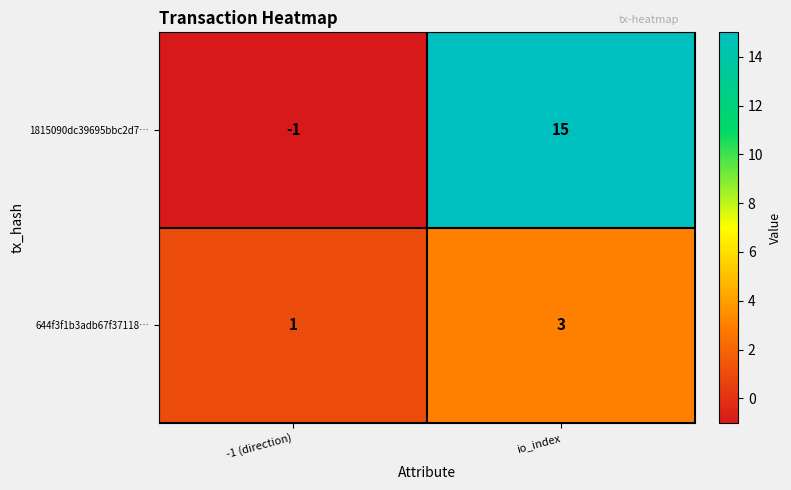

What is the sum of the 1815090dc39695bbc2d7… values at -1 (direction) and io_index?

14